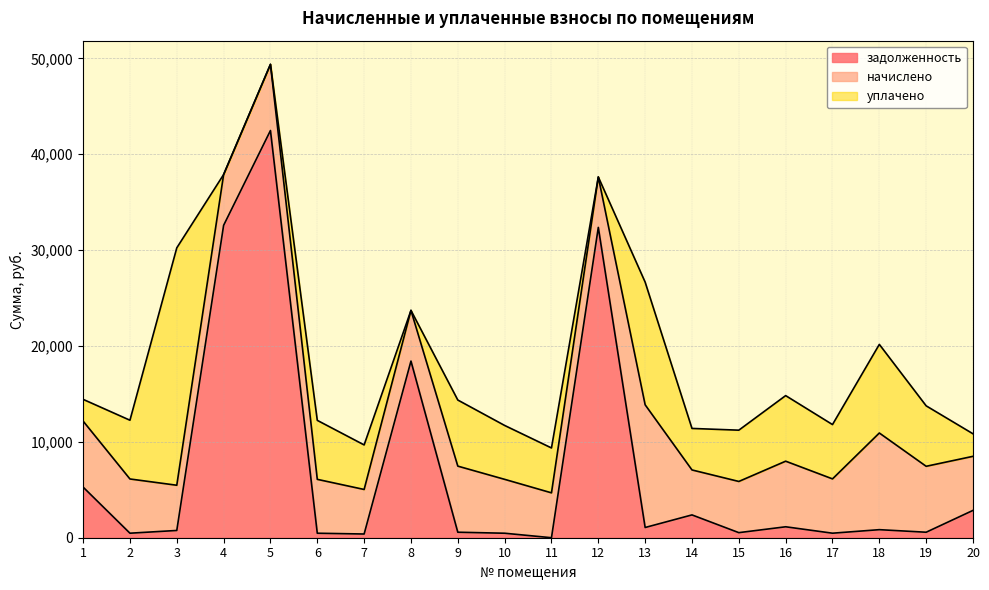

Does the chart display data point markers on the line(s)?

No